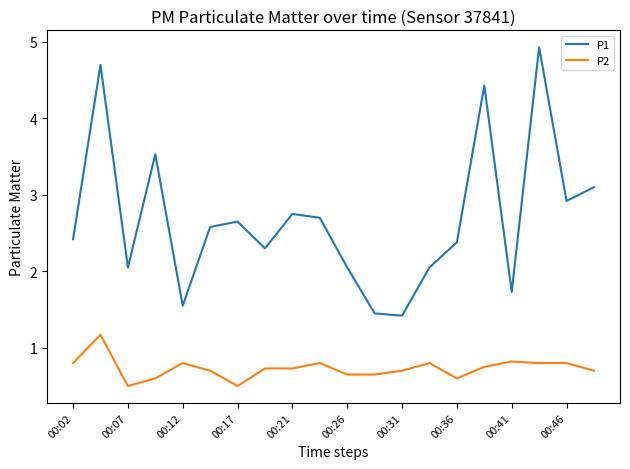

True or false: P2 and P1 cross at least once.

False